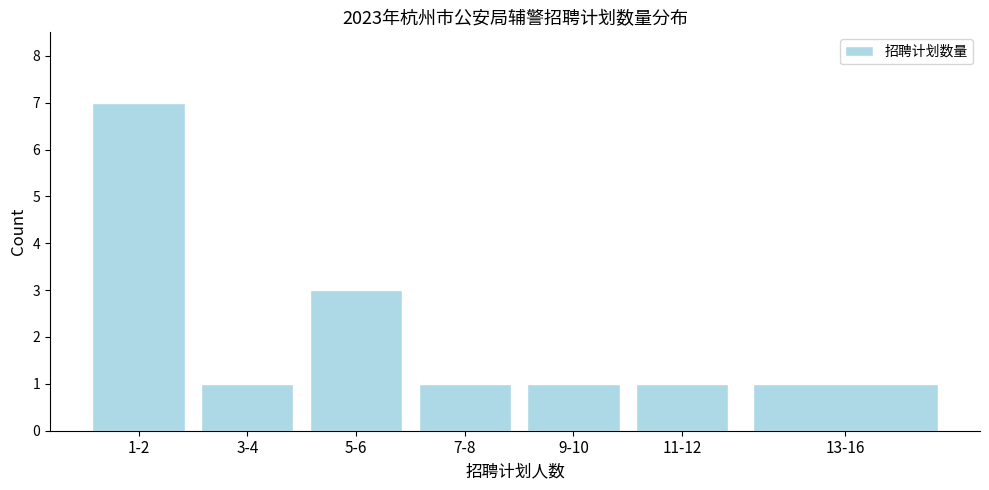

Reading right to left, extract all data points from this chart.

1	1	1	1	3	1	7